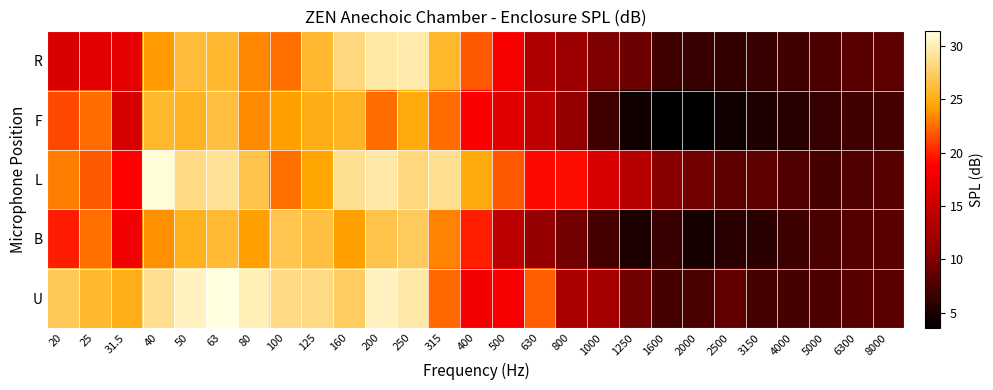

What is the smallest value displayed?

3.6